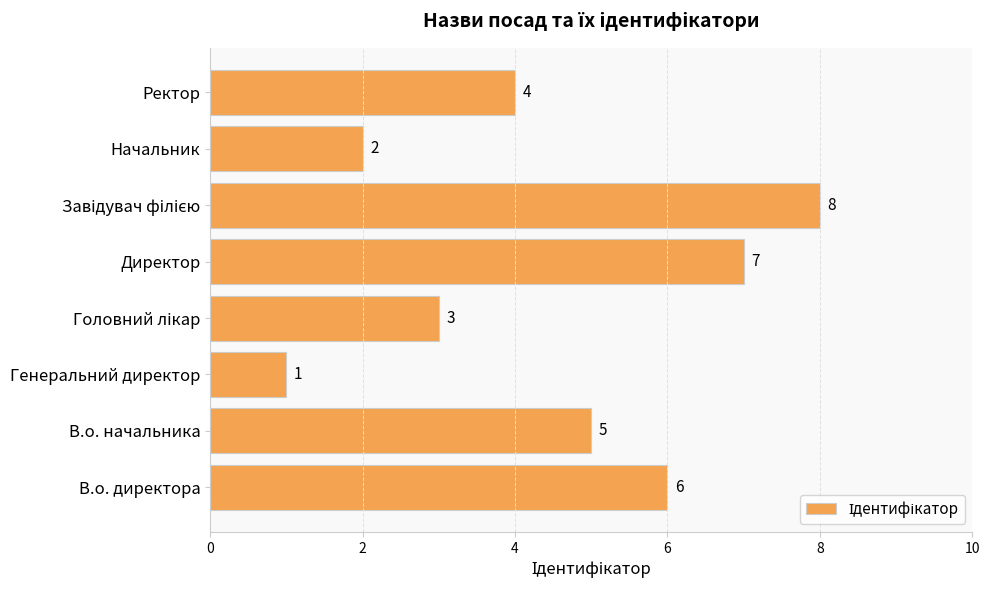

What is the ratio of the value at В.о. начальника to the value at В.о. директора?

0.8